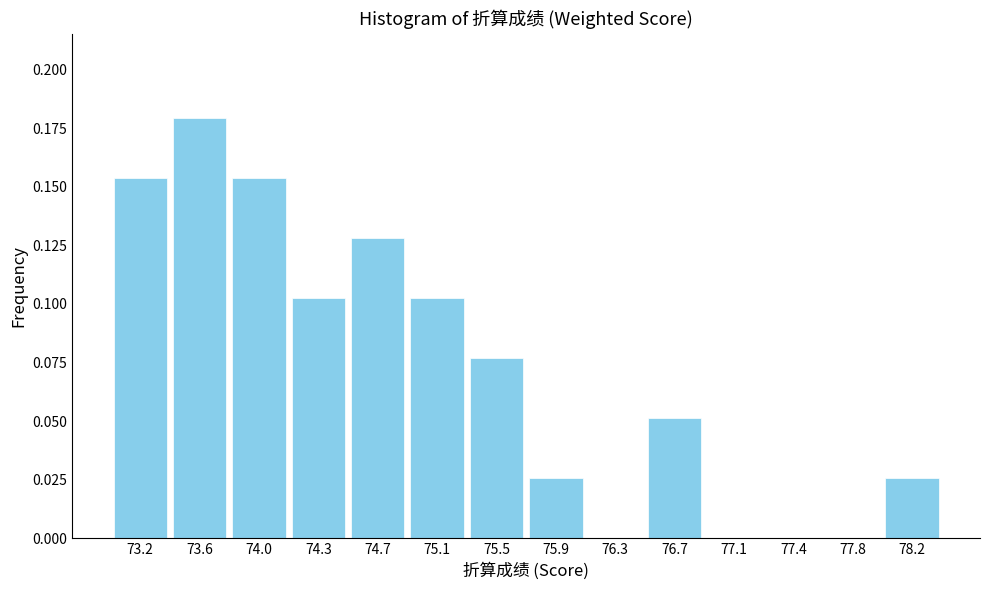

Reading left to right, list every bar in this chart as the range it spans on the x-axis followed by its height. Neither the bar edges nor the heights are printed on the chart, so give them approximately, as read against the axes.

73.00 to 73.40: 0.155
73.40 to 73.75: 0.180
73.75 to 74.15: 0.155
74.15 to 74.55: 0.105
74.55 to 74.95: 0.130
74.95 to 75.30: 0.105
75.30 to 75.70: 0.075
75.70 to 76.10: 0.025
76.10 to 76.45: 0
76.45 to 76.85: 0.050
76.85 to 77.25: 0
77.25 to 77.65: 0
77.65 to 78.00: 0
78.00 to 78.40: 0.025